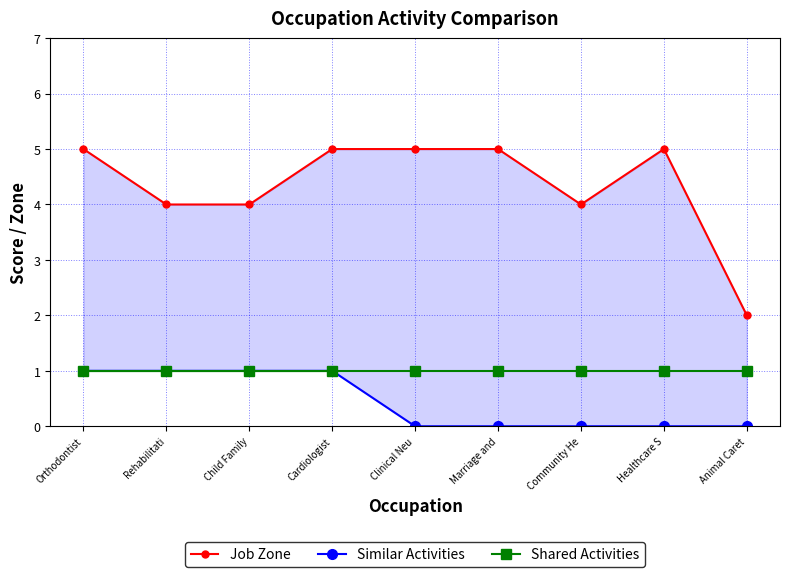

Rank the categories by Similar Activities value from lowest to highest.

Clinical Neu, Marriage and, Community He, Healthcare S, Animal Caret, Orthodontist, Rehabilitati, Child Family, Cardiologist